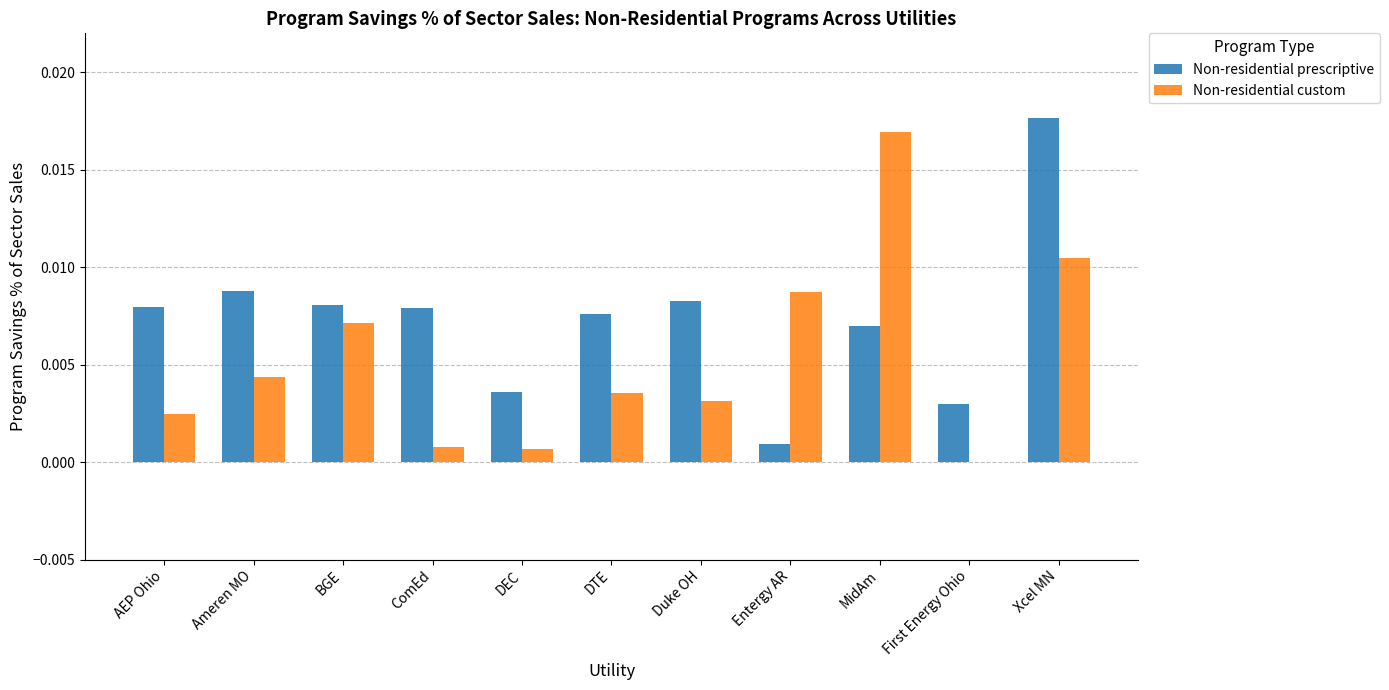

Is the value of Non-residential prescriptive at ComEd greater than the value of Non-residential custom at Duke OH?

Yes